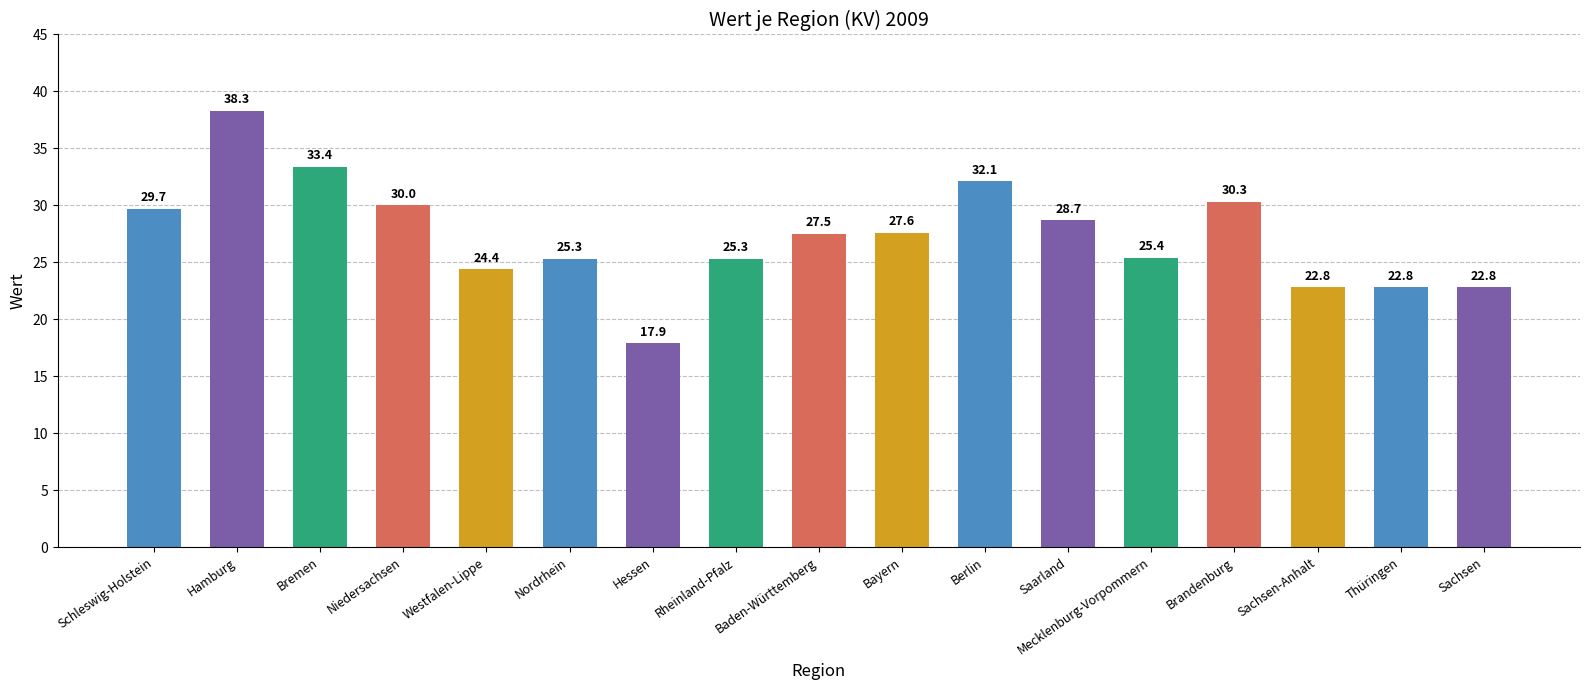

What is the greatest value displayed?

38.3